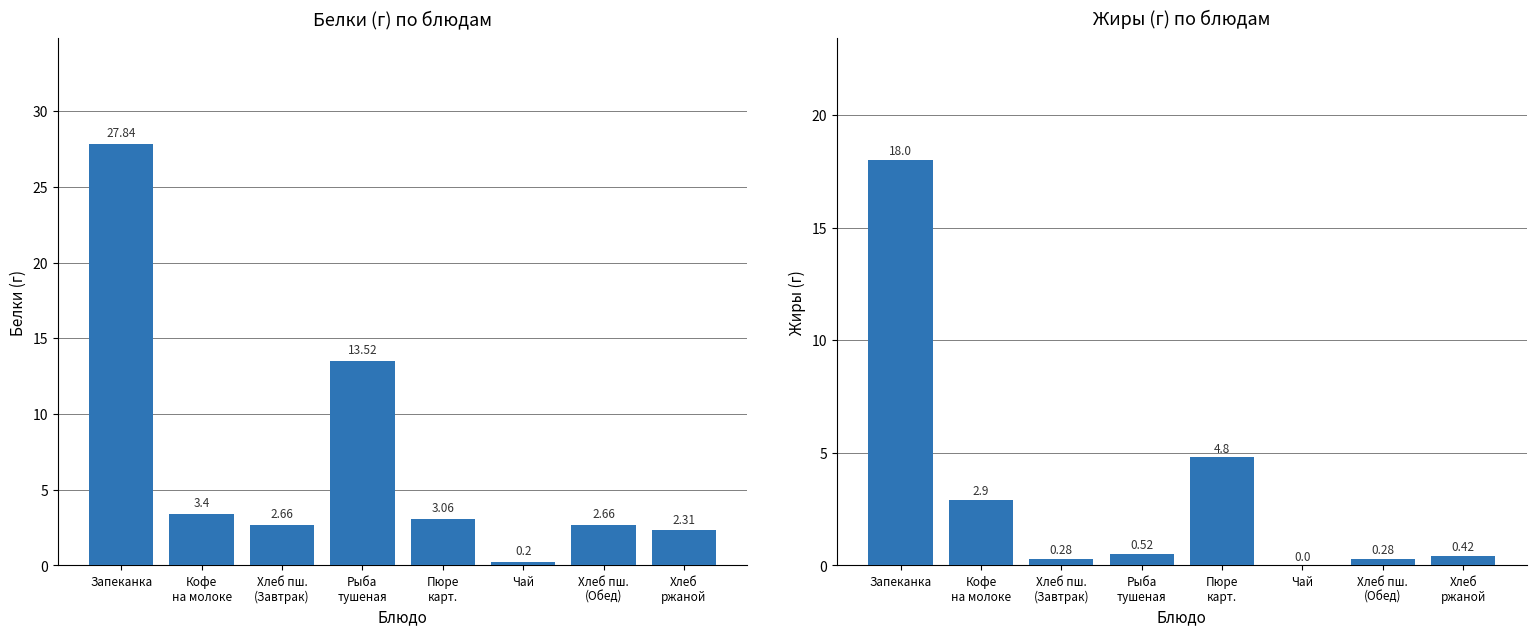

Is it true that Жиры equals 0.4 at Хлеб
ржаной?

True